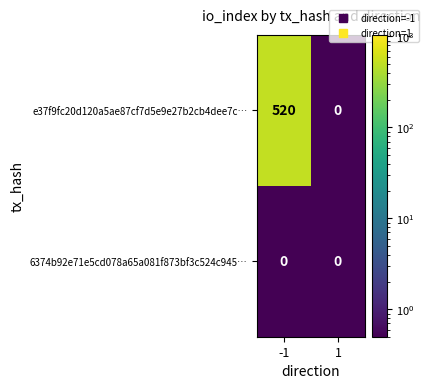

Between -1 and 1, which series saw the biggest shift?

e37f9fc20d120a5ae87cf7d5e9e27b2cb4dee7c…